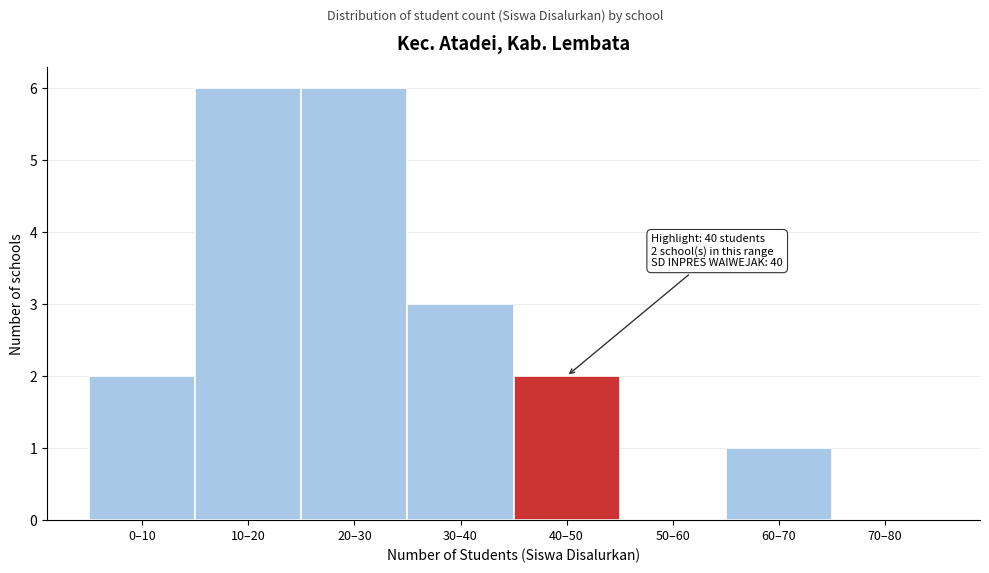

Reading left to right, transcribe all the data shown in this chart.

0–10=2	10–20=6	20–30=6	30–40=3	40–50=2	50–60=0	60–70=1	70–80=0